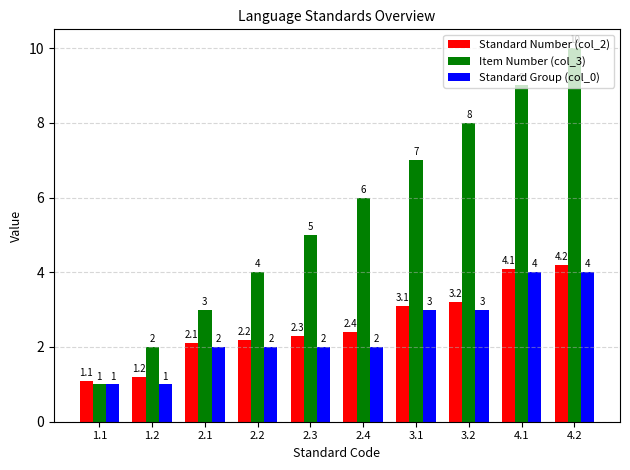

True or false: Standard Group (col_0) has a value of 3.1 at 2.4.

False